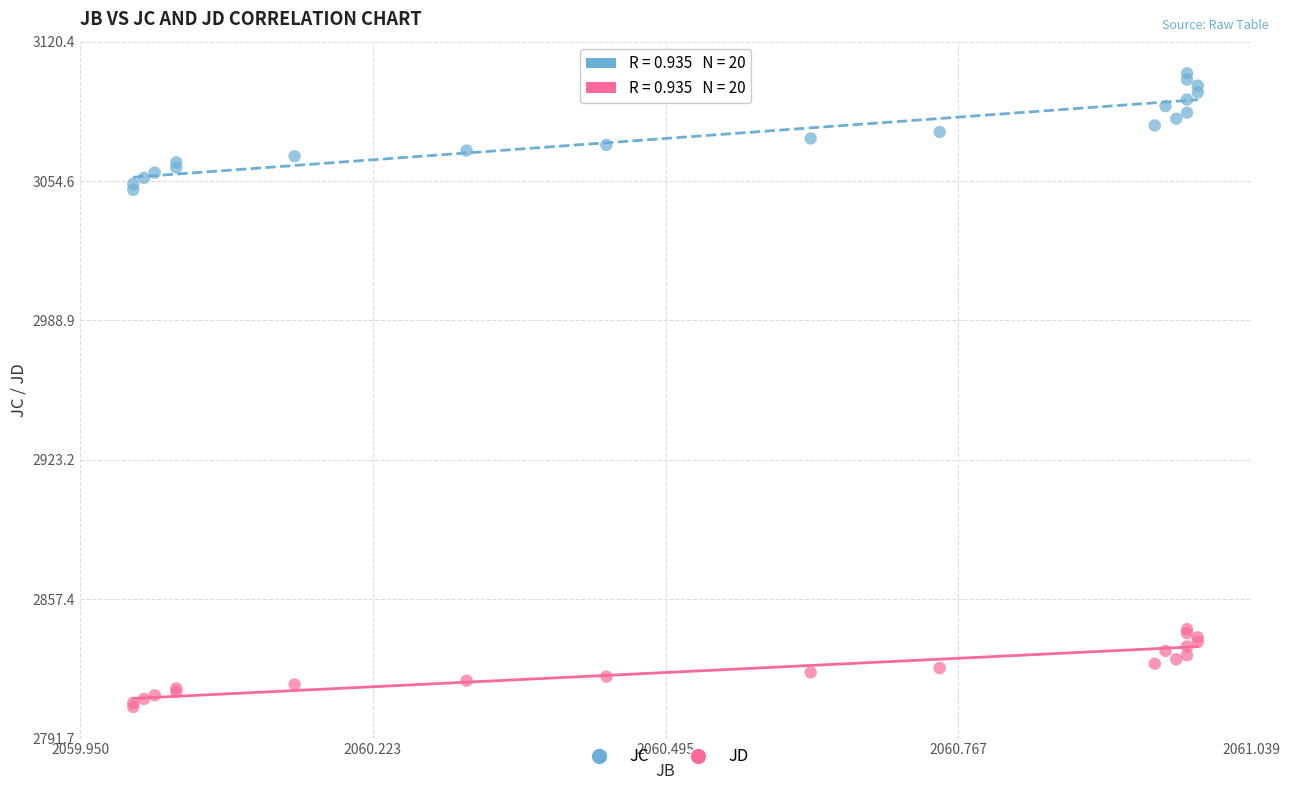

Which series contains the lowest Y value?

JD